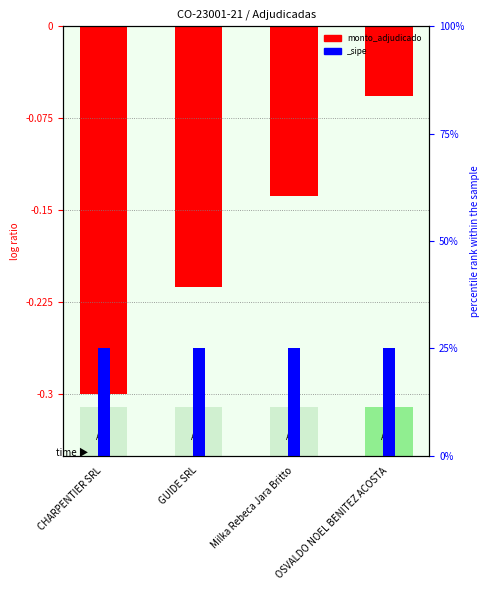

Rank the categories by value from highest to lowest.

OSVALDO NOEL BENITEZ ACOSTA, Milka Rebeca Jara Britto, GUIDE SRL, CHARPENTIER SRL